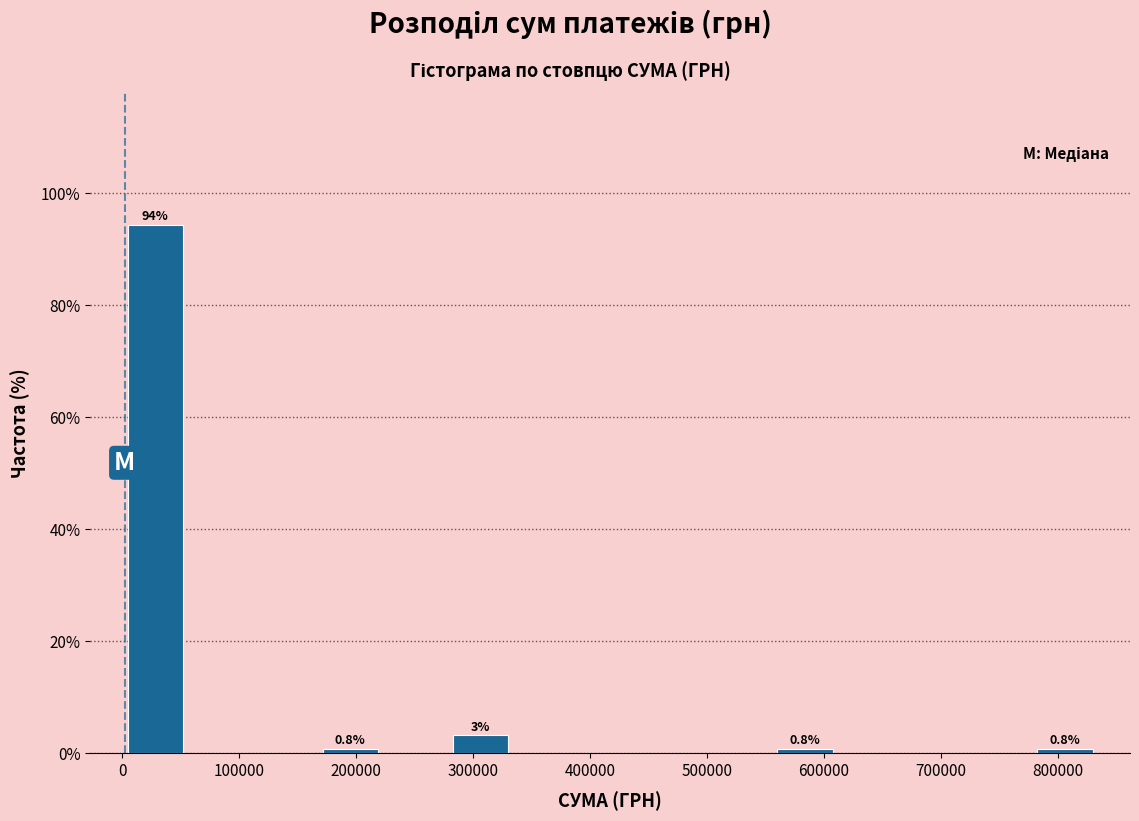

Over which range of the x-axis is the bar tallest?

0 to 60000